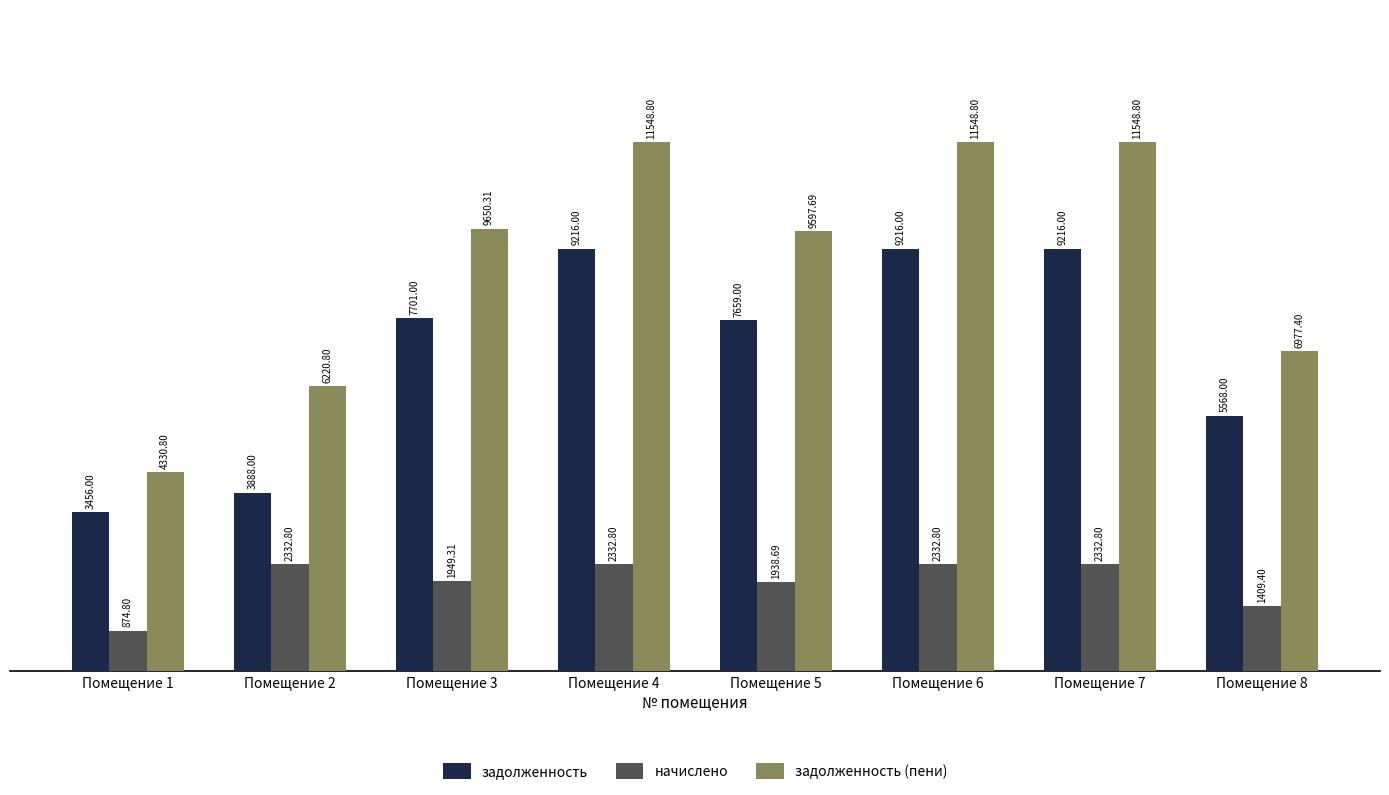

Is the value of задолженность (пени) at Помещение 6 greater than the value of начислено at Помещение 7?

Yes